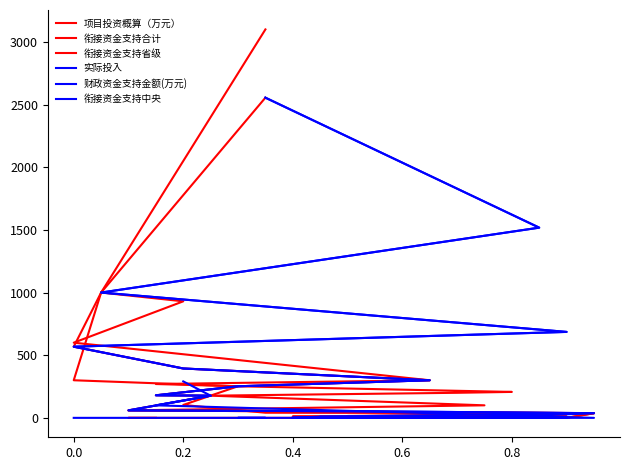

What is the average value of the 衔接资金支持合计 series?

276.1